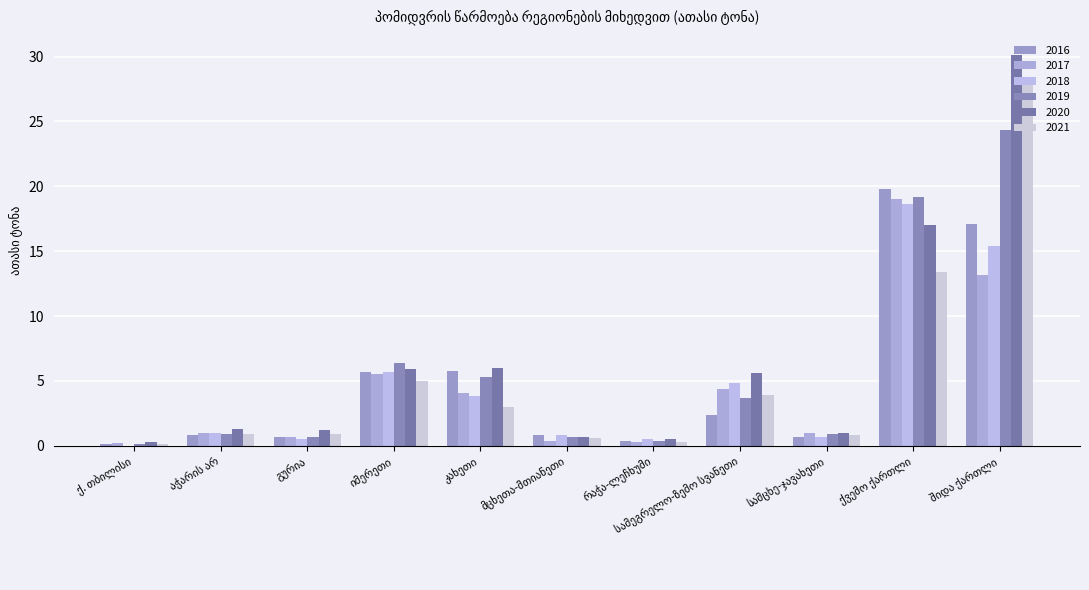

What are all the series names shown in the legend?

2016, 2017, 2018, 2019, 2020, 2021